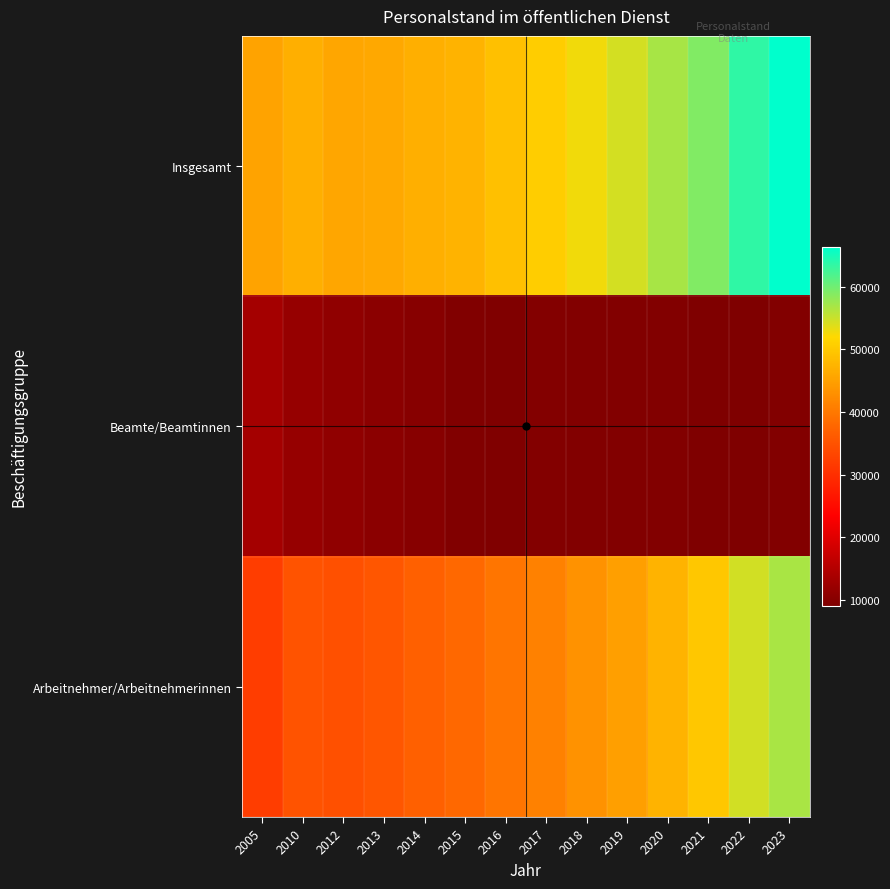

What is the total value across all series at 2022?

127240